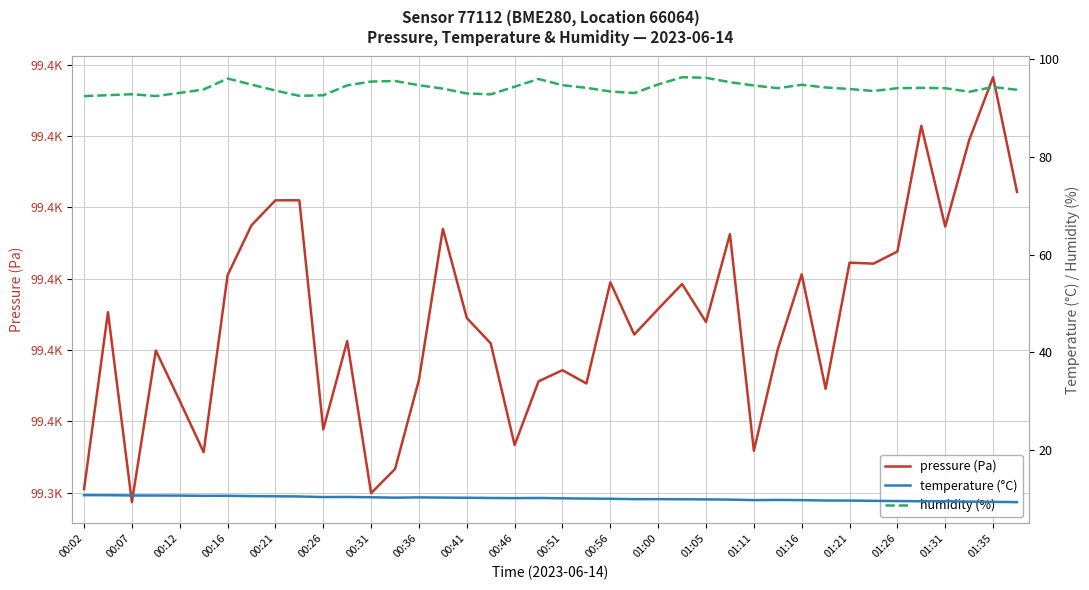

What are all the series names shown in the legend?

pressure (Pa), temperature (°C), humidity (%)